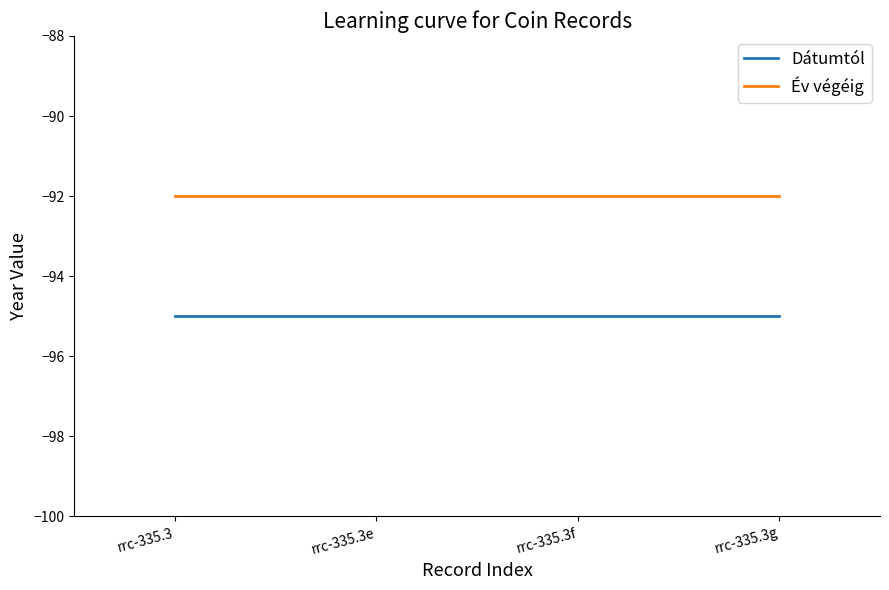

True or false: Dátumtól has more than 2 points higher than both neighbors.

False